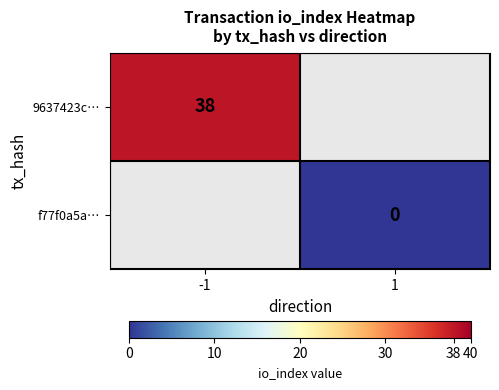

True or false: 9637423c… has a value of 19 at -1.

False